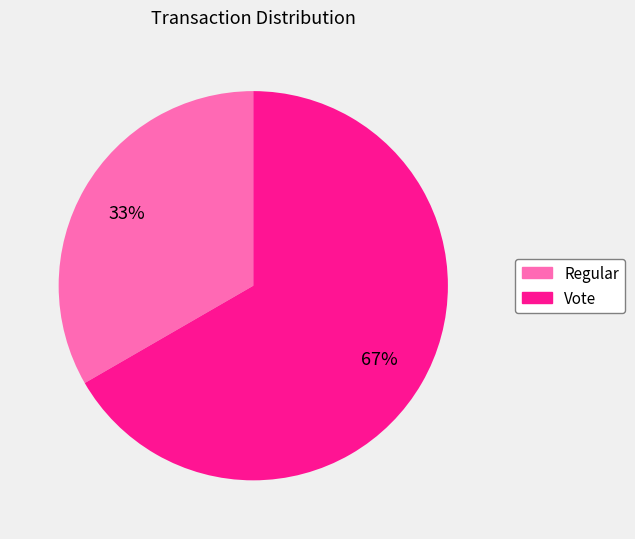

Which slice represents more than half of the pie?

Vote